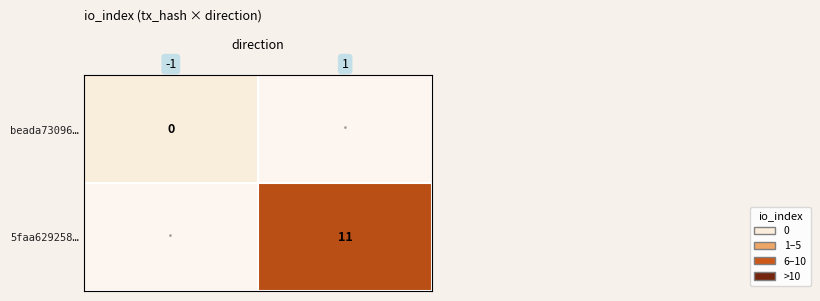

Is it true that 5faa629258… equals 18 at 1?

False